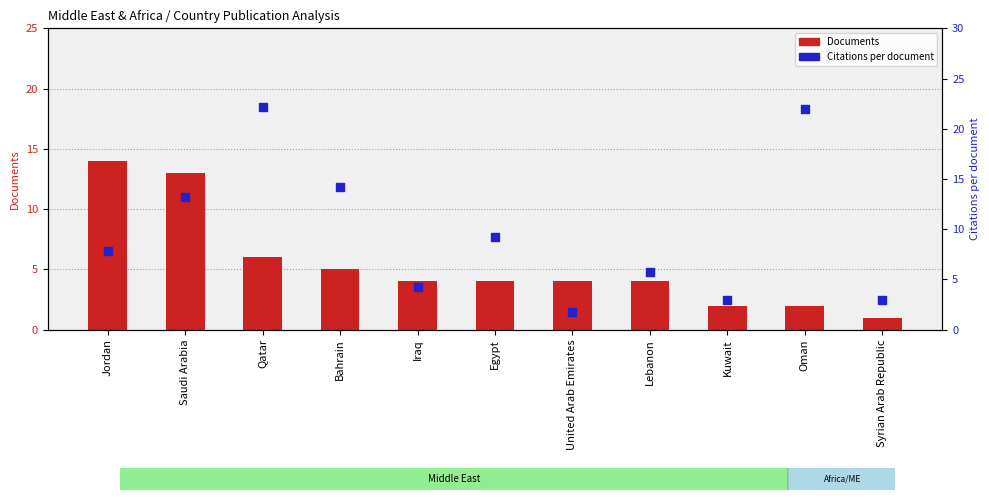

Which series has the largest total across all categories?

Citations per document